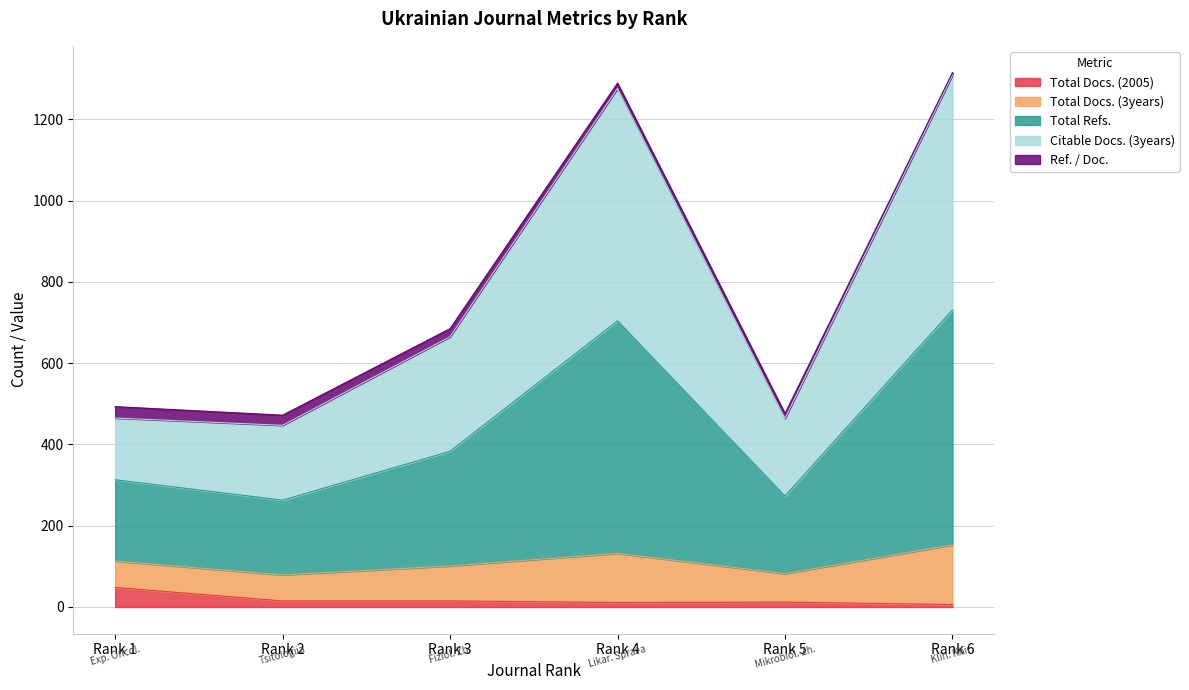

What is the approximate value of Total Docs. (2005) at Rank 4, to the nearest 5?

10